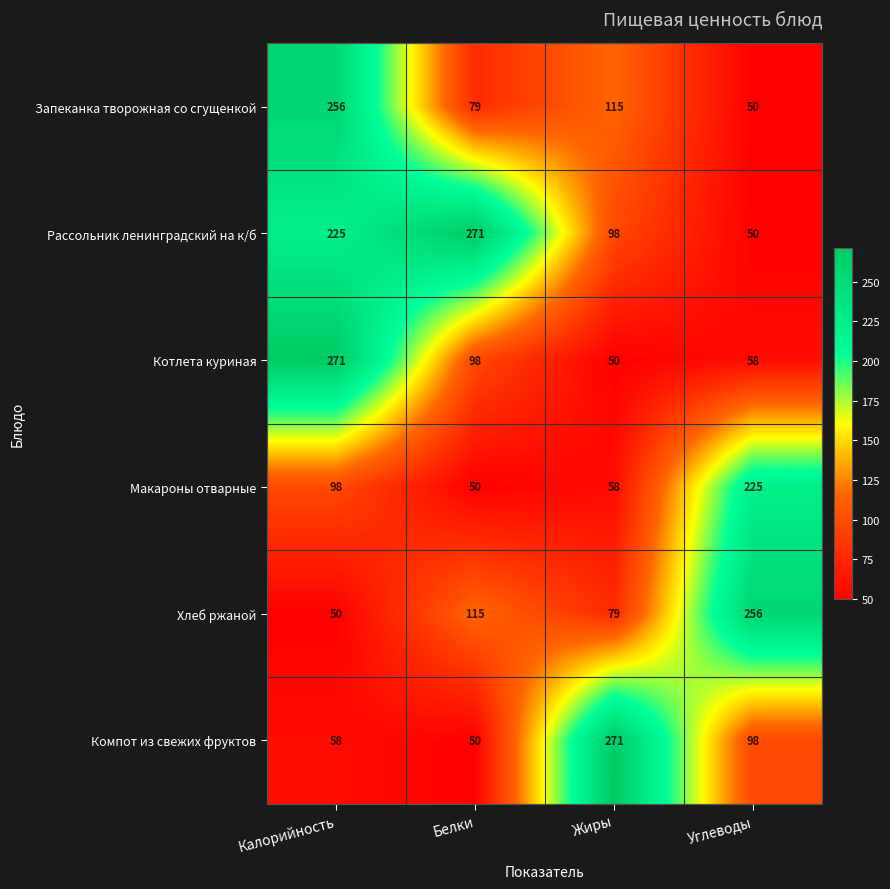

True or false: Котлета куриная has a value of 450 at Калорийность.

False